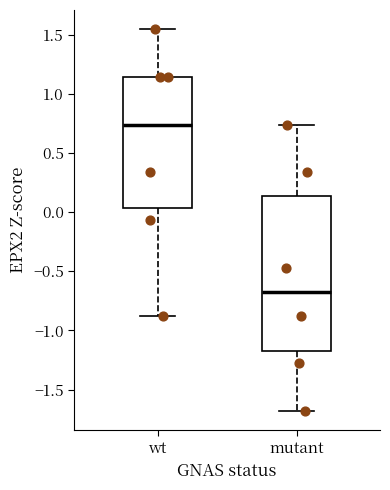

Comparing the boxes themselves (not the whiskers), which one is the tallest?

mutant